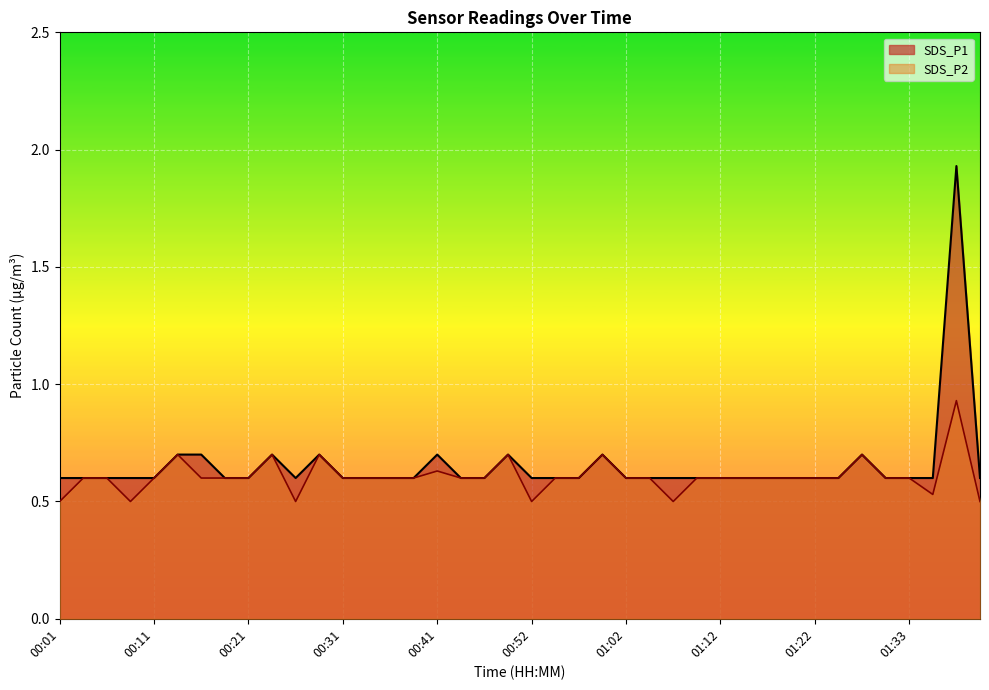

True or false: SDS_P1 has a value of 0.7 at 00:16.

True